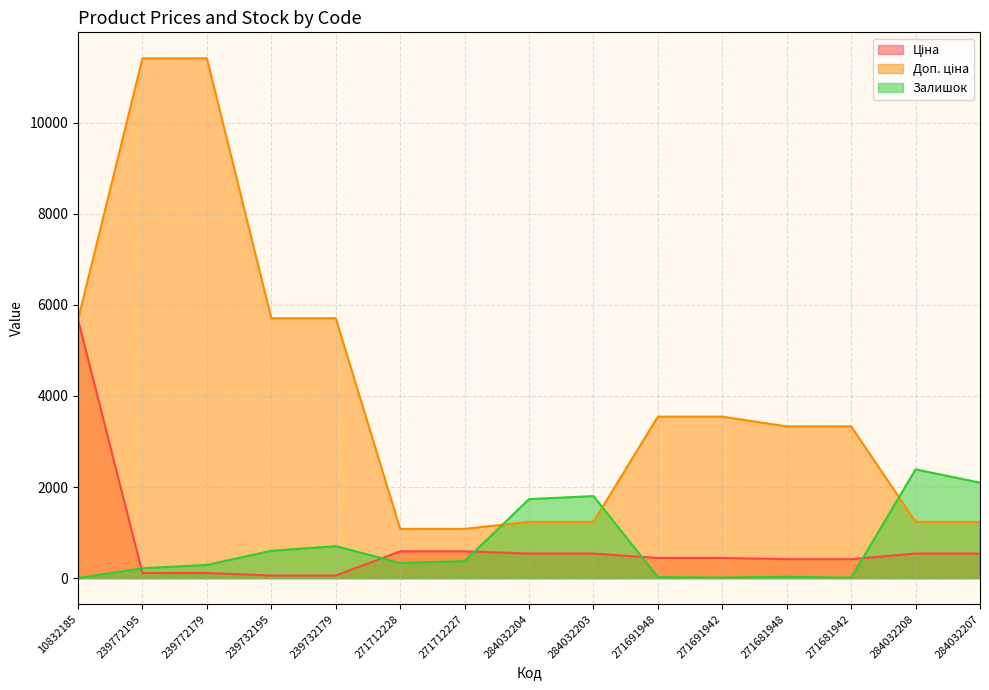

How many times do Залишок and Доп. ціна cross each other?

3